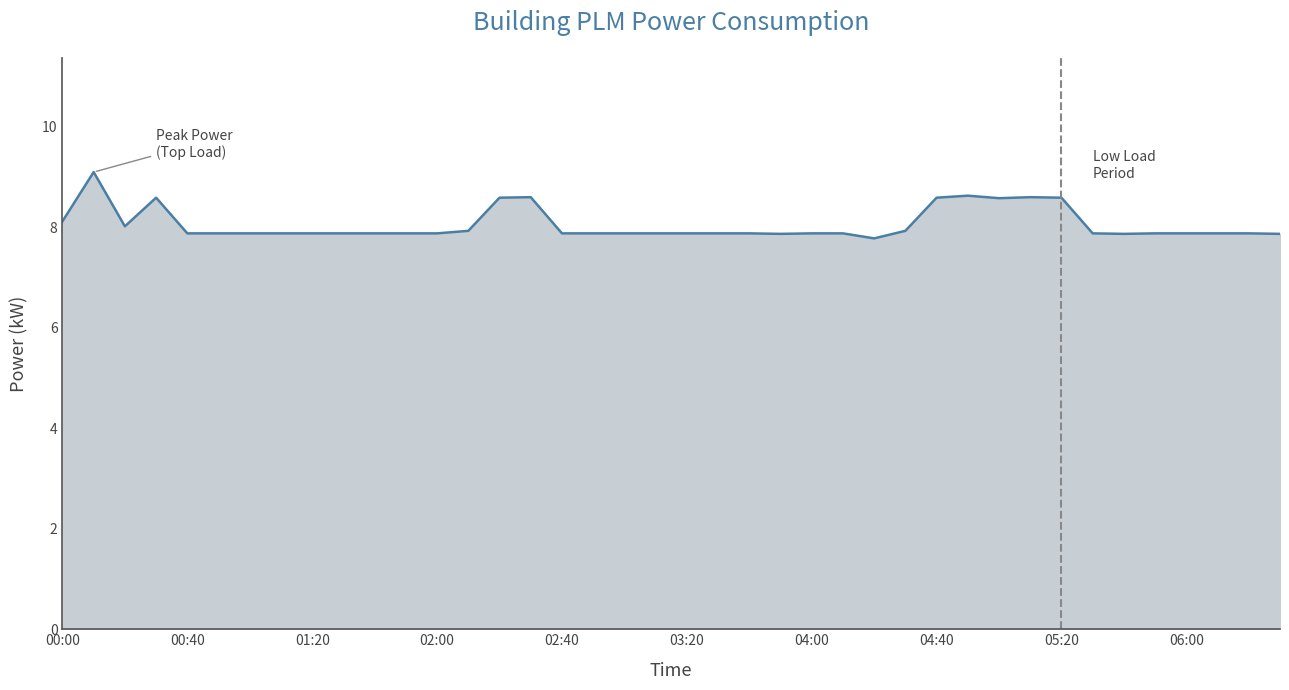

What is the minimum value shown in the chart?

7.8